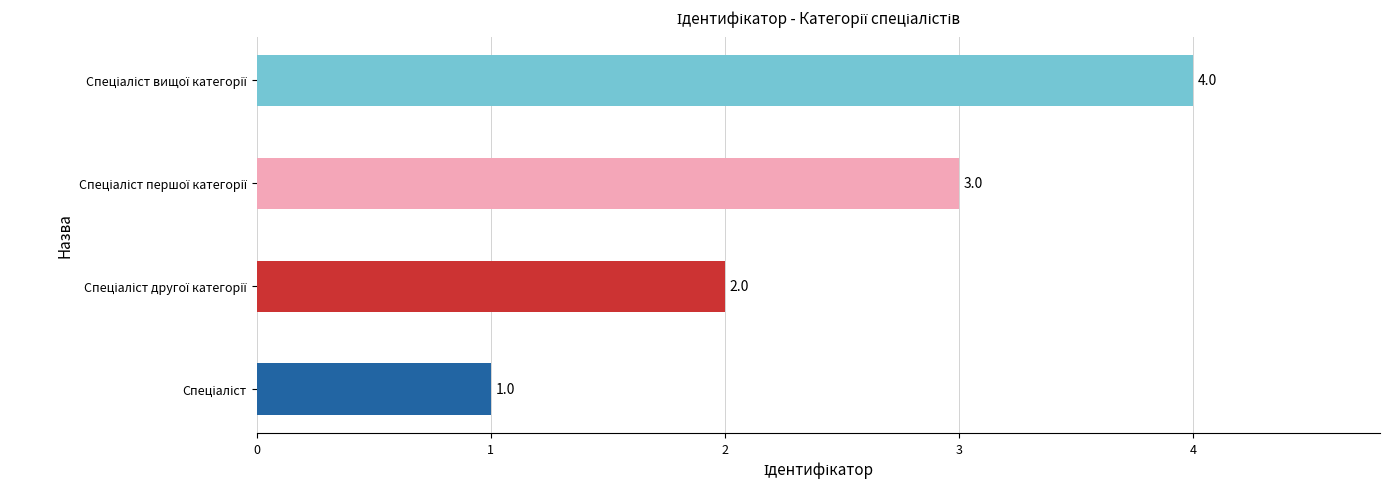

What is the difference between the second highest and second lowest values?

1